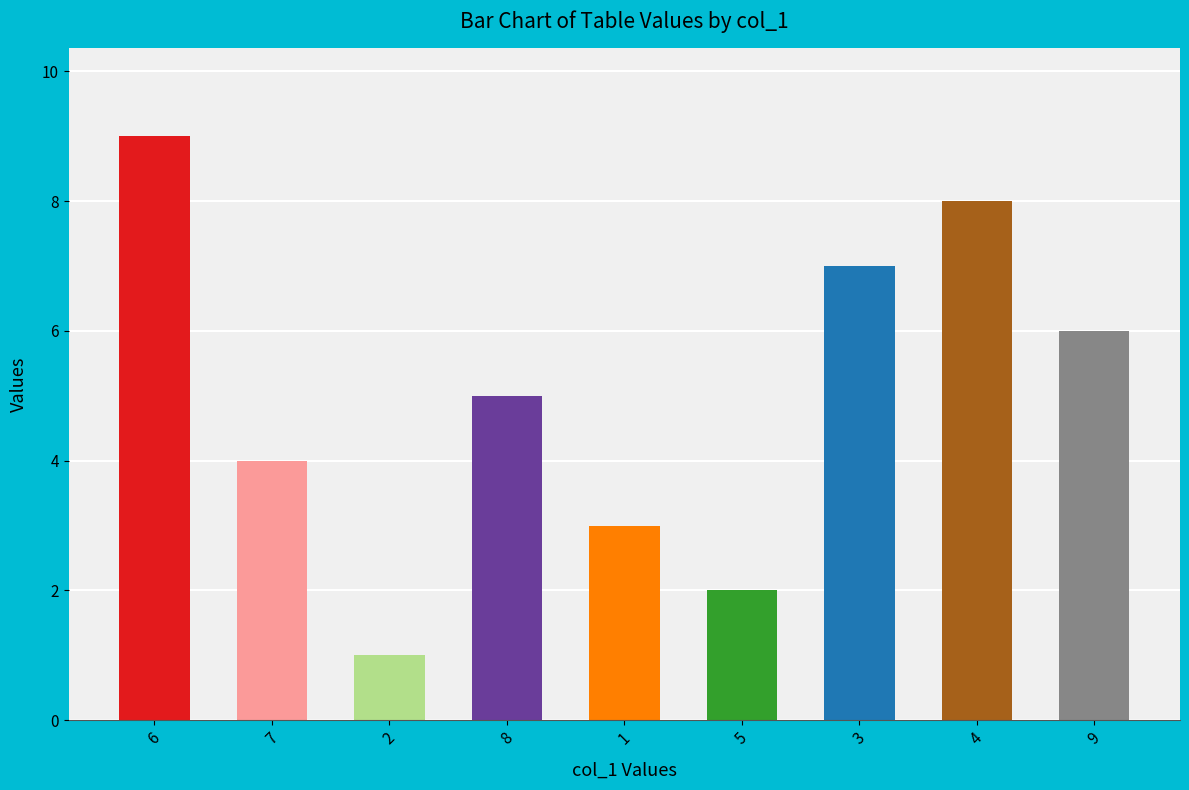

What is the smallest value displayed?

1